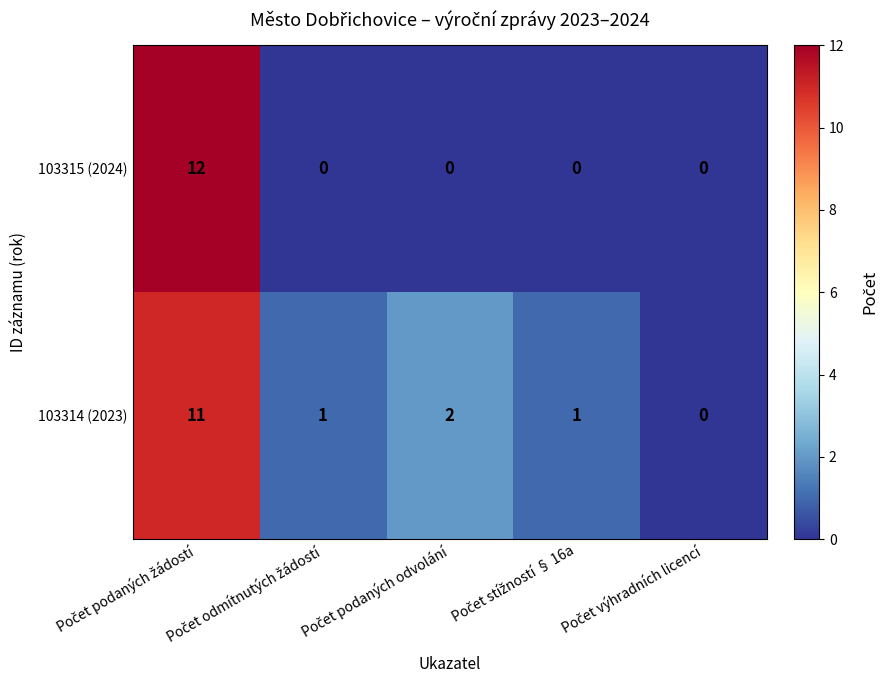

How many data points in 103314 (2023) are less than 1?

1